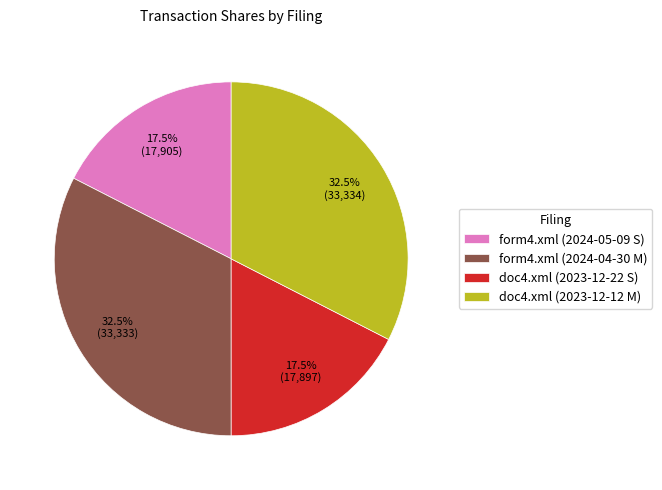

Approximately how many times larger is the value at doc4.xml (2023-12-22 S) compared to doc4.xml (2023-12-12 M)?

0.5